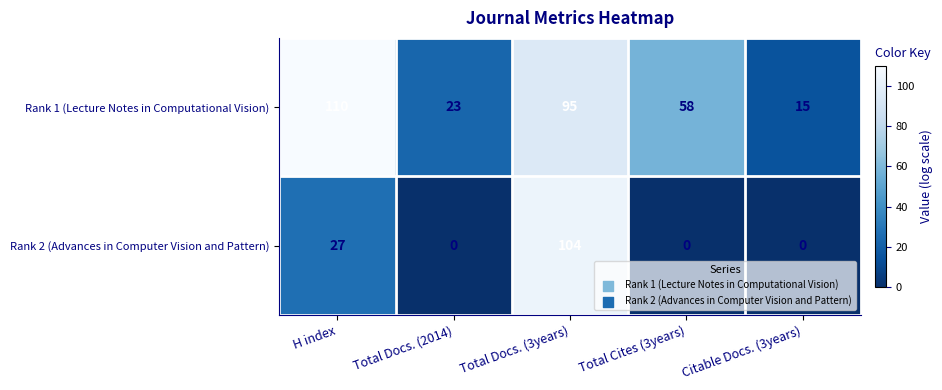

How many distinct data groups are displayed?

2